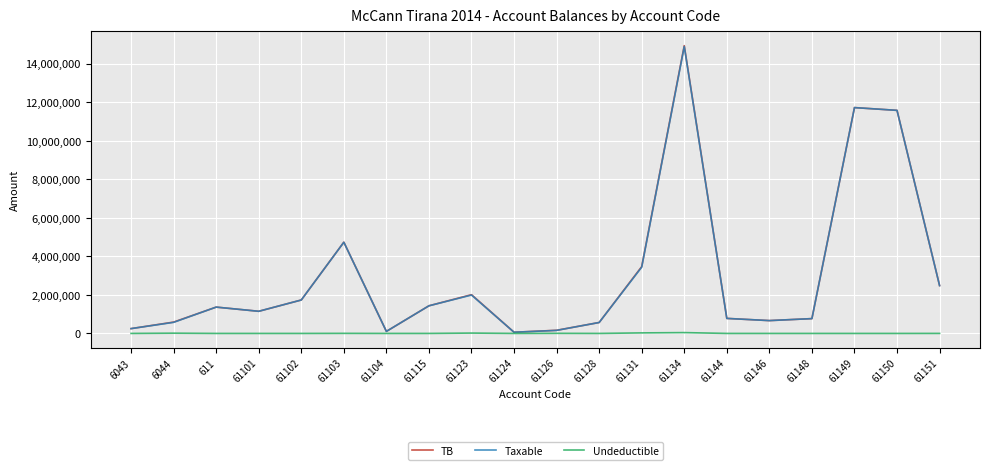

Which series has the widest spread of values?

TB